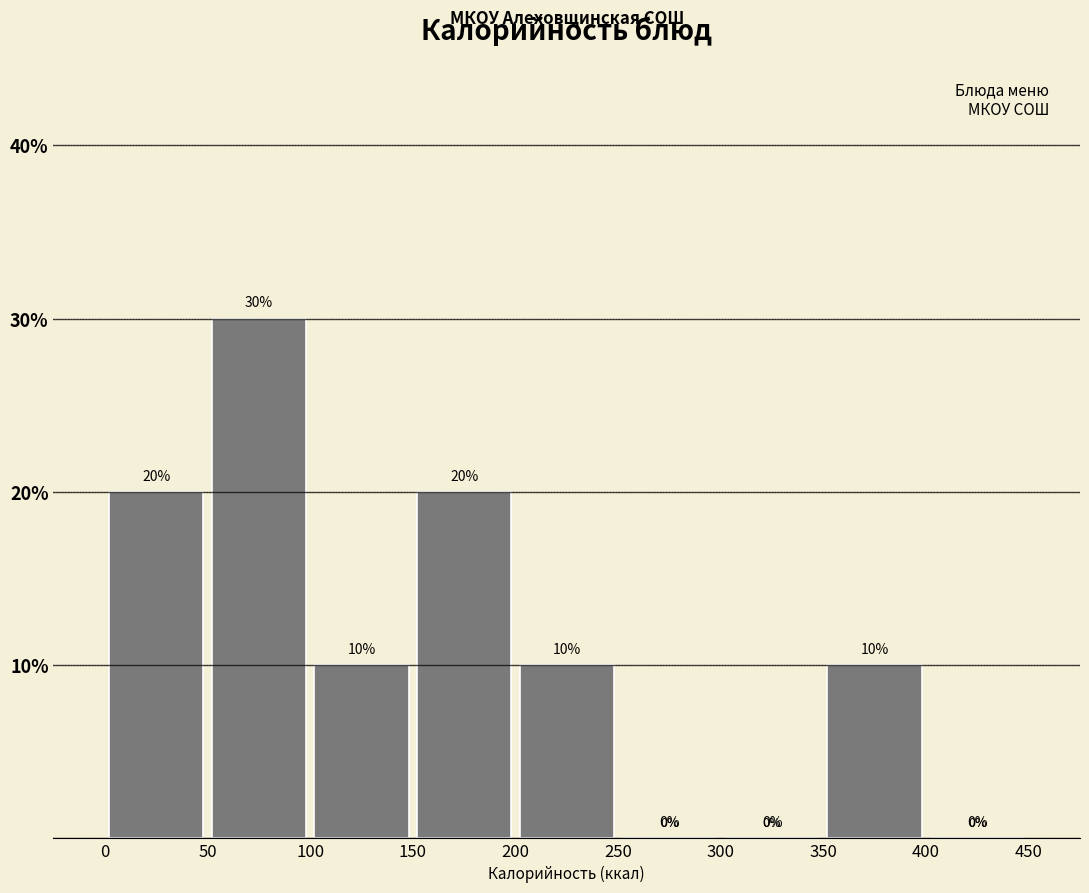

Reading left to right, list every bar in this chart as the range it spans on the x-axis followed by its height.

0 to 50: 20
50 to 100: 30
100 to 150: 10
150 to 200: 20
200 to 250: 10
250 to 300: 0
300 to 350: 0
350 to 400: 10
400 to 450: 0